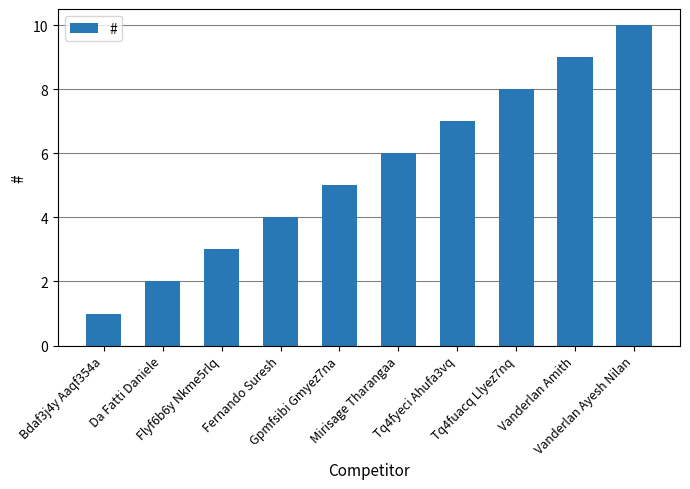

Reading left to right, extract all data points from this chart.

1	2	3	4	5	6	7	8	9	10